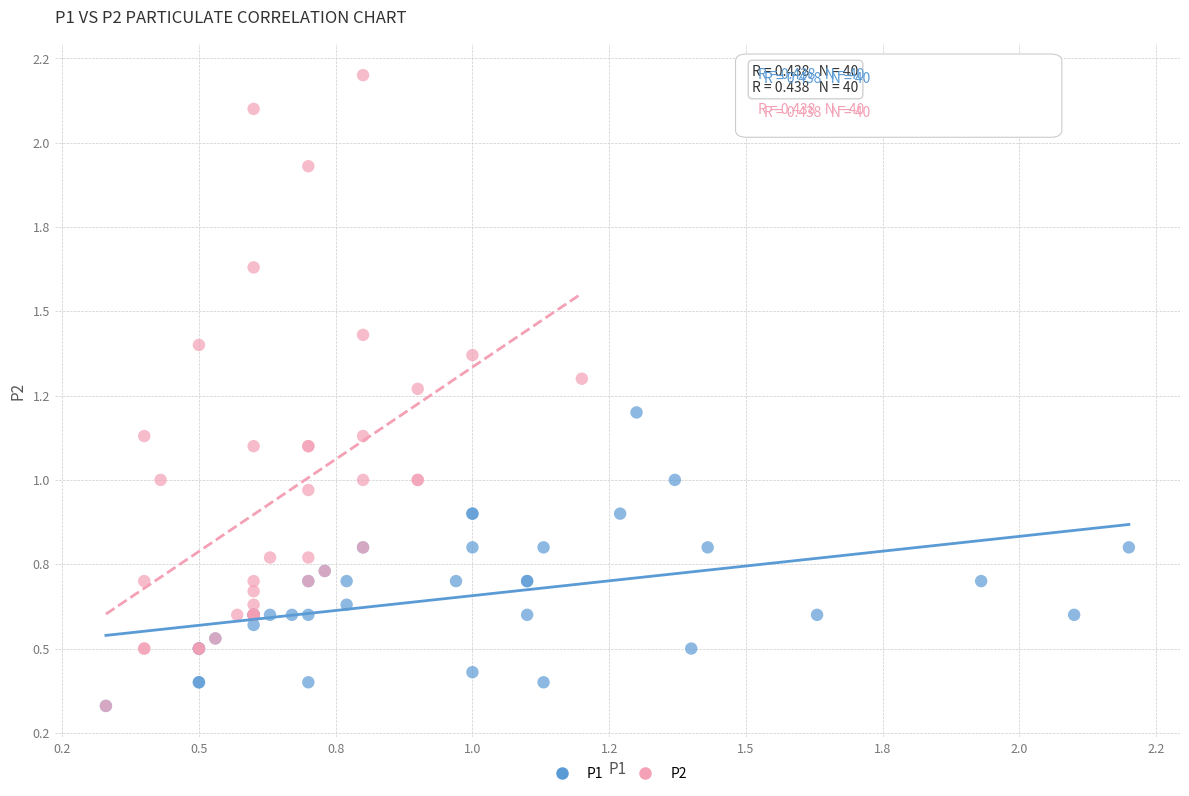

What are all the series names shown in the legend?

P1, P2